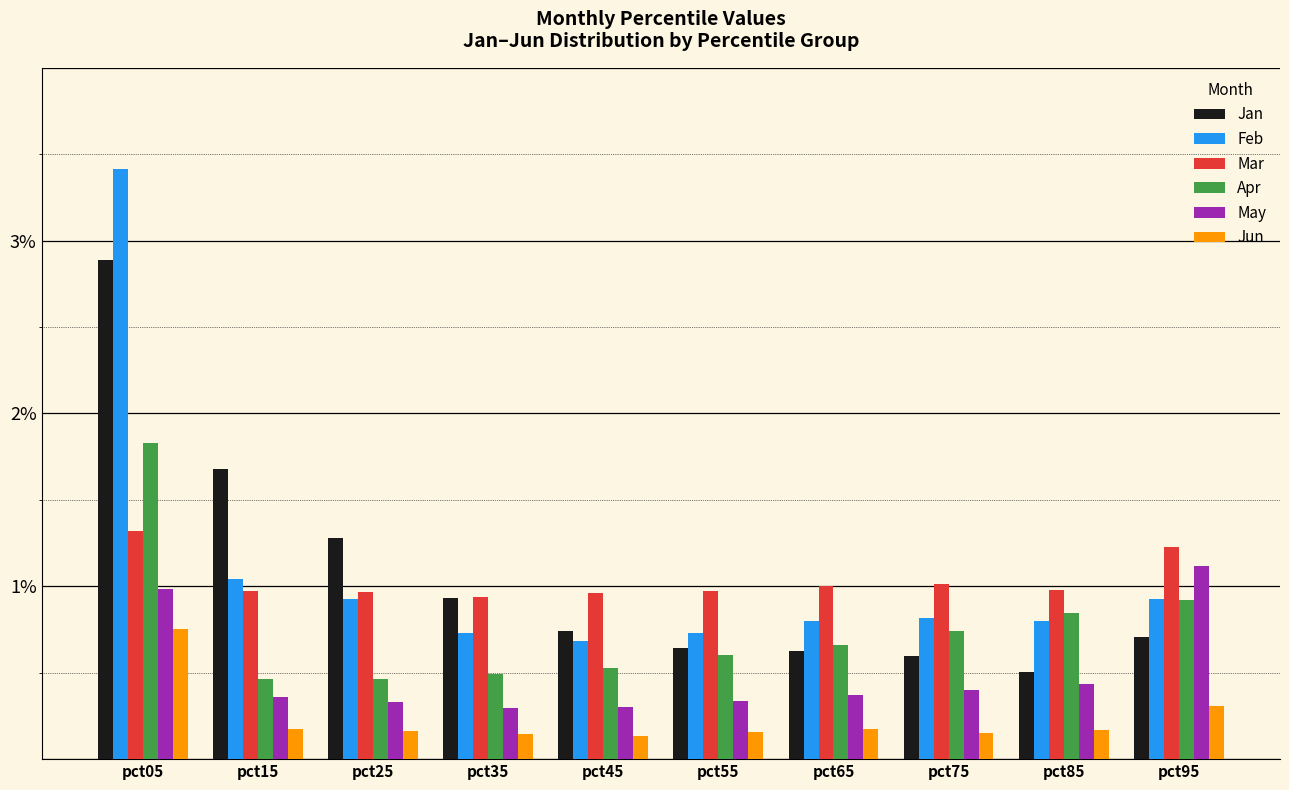

At which label is Jan closest to 1?

pct35